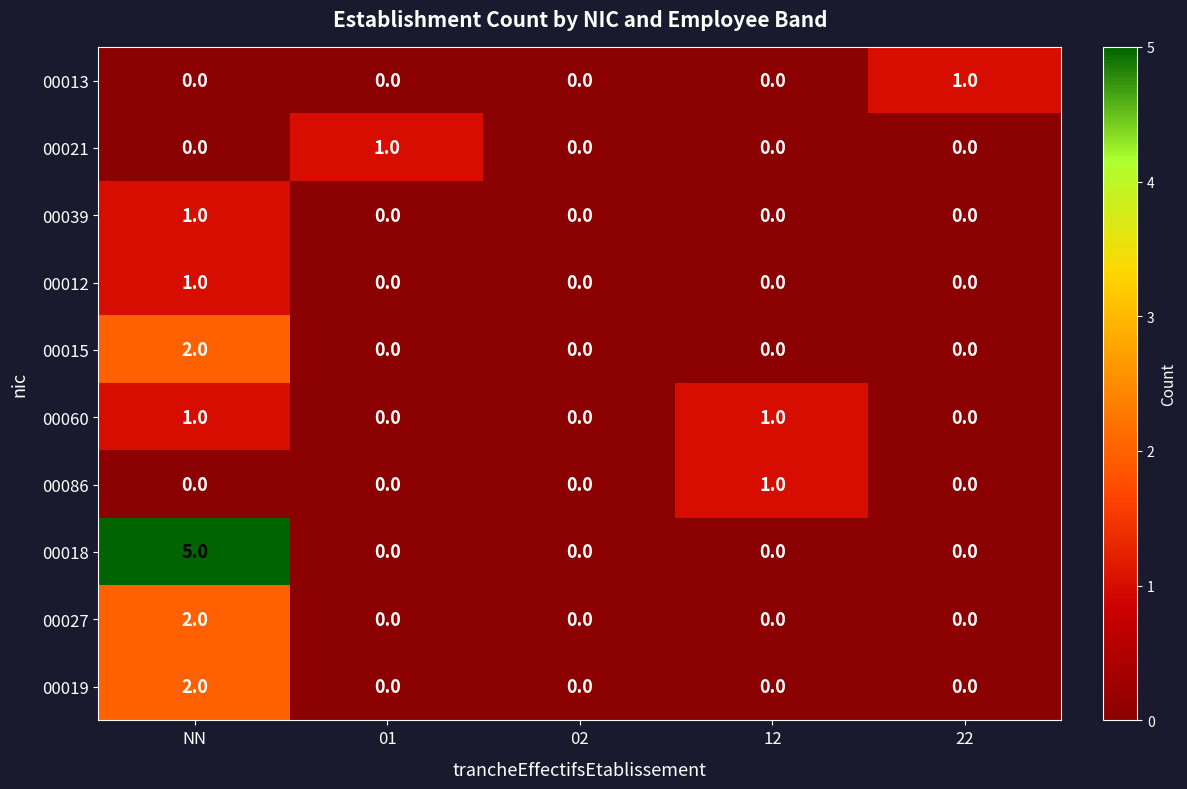

At which category is the sum across all series the highest?

NN